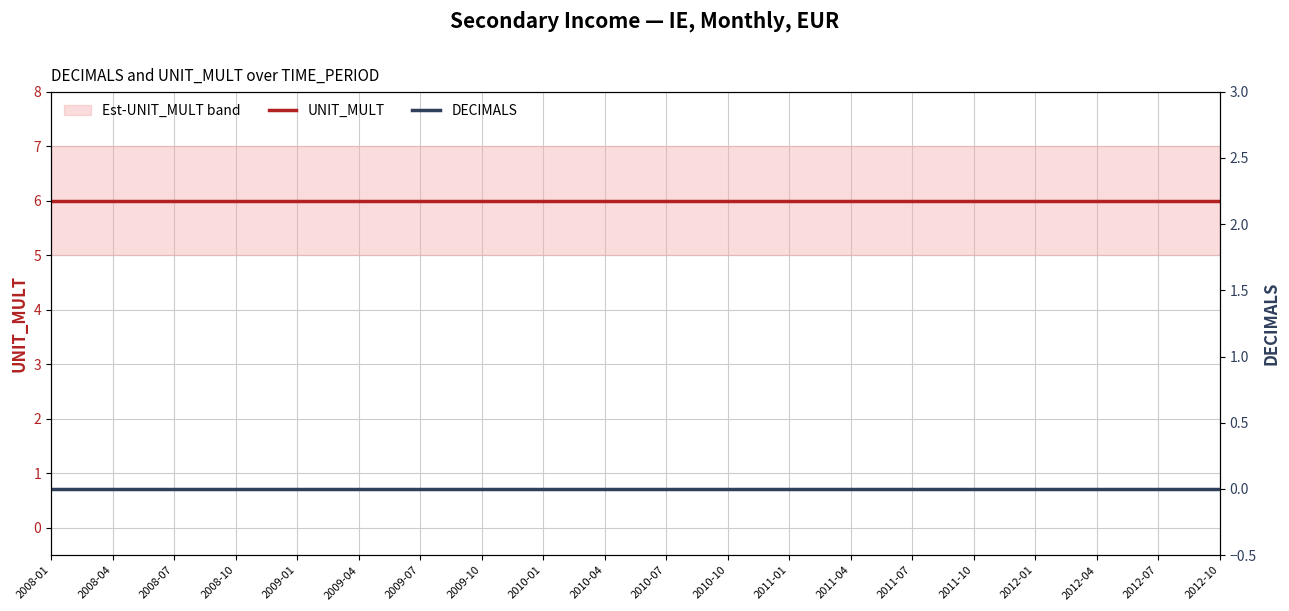

What are all the series names shown in the legend?

UNIT_MULT, DECIMALS